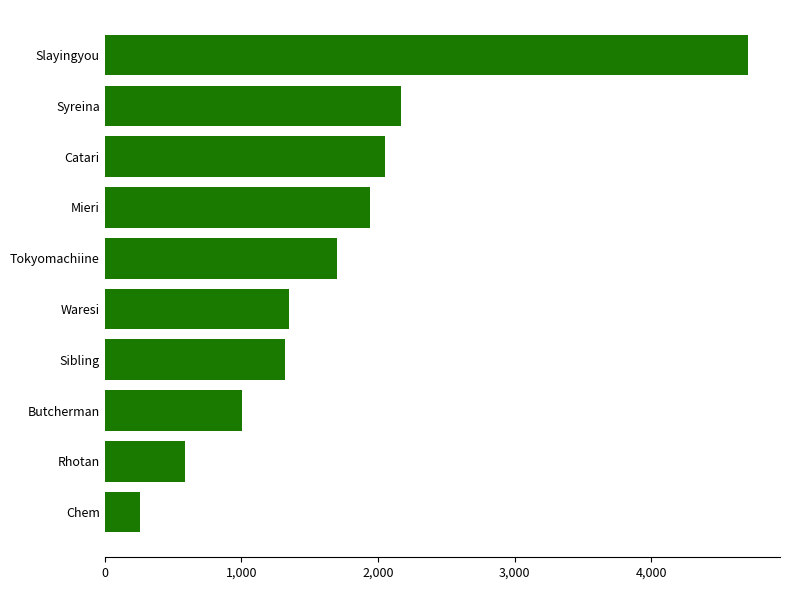

Are the bars grouped side by side (vs. stacked)?

No